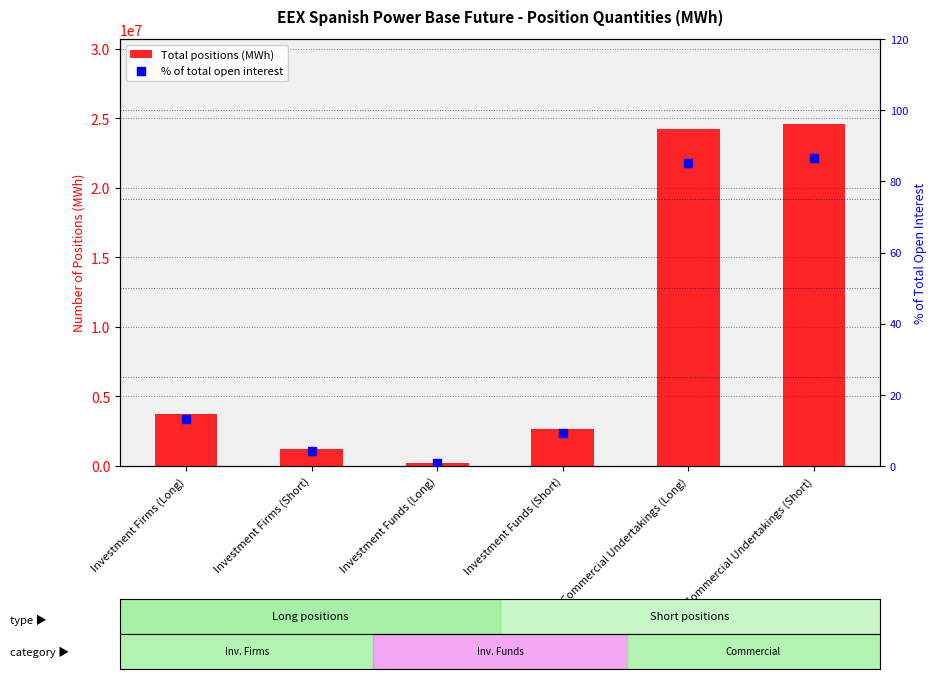

What are all the series names shown in the legend?

Total positions (MWh), % of total open interest